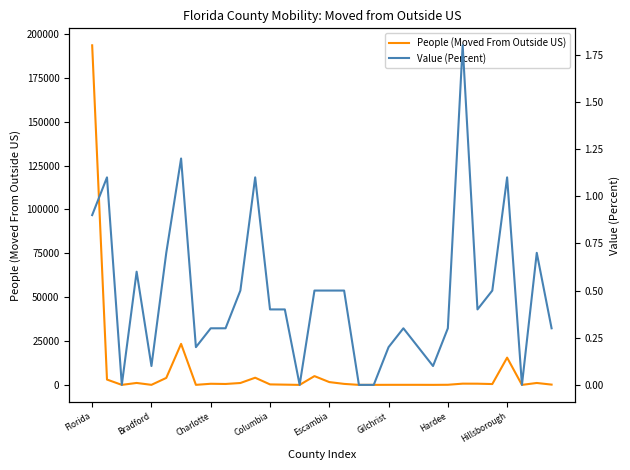

What is the maximum value for People (Moved From Outside US)?

193495